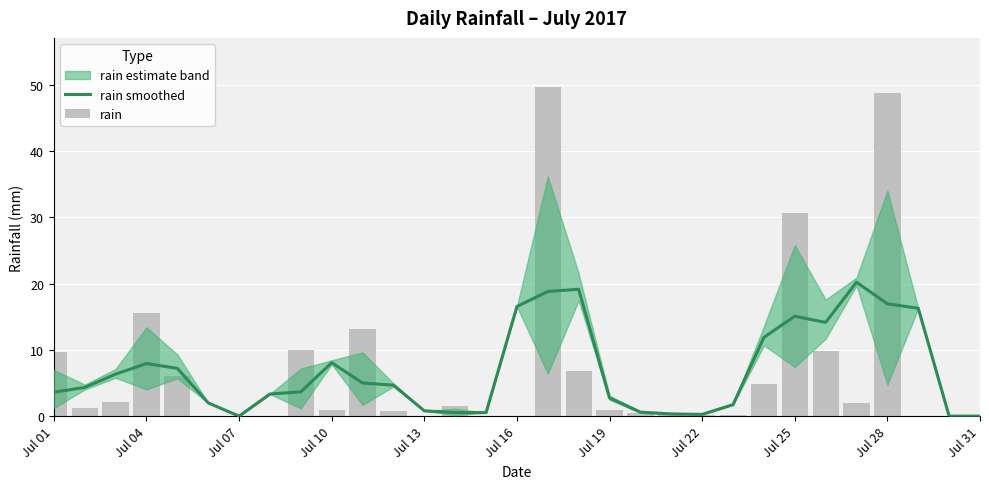

Does the chart contain any negative values?

No